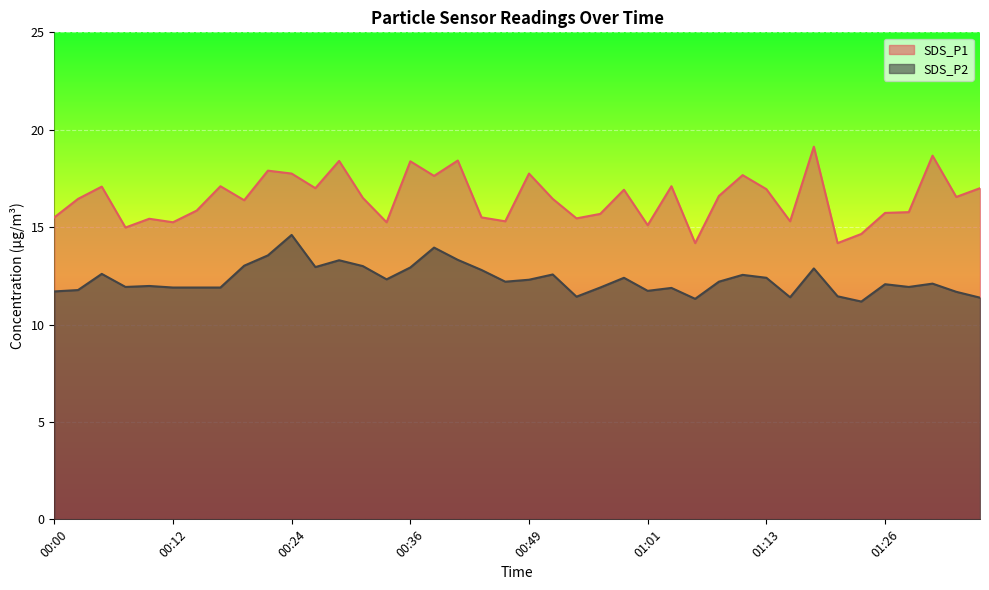

What is the maximum value shown in the chart?

19.1